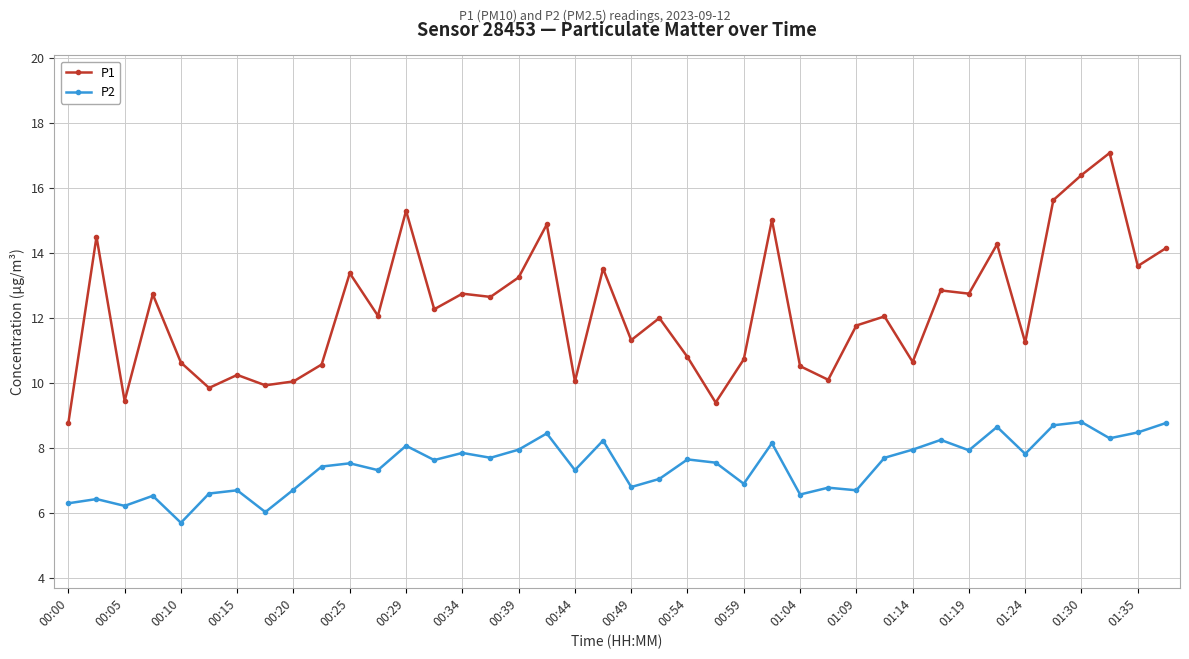

Which series has the largest total across all categories?

P1